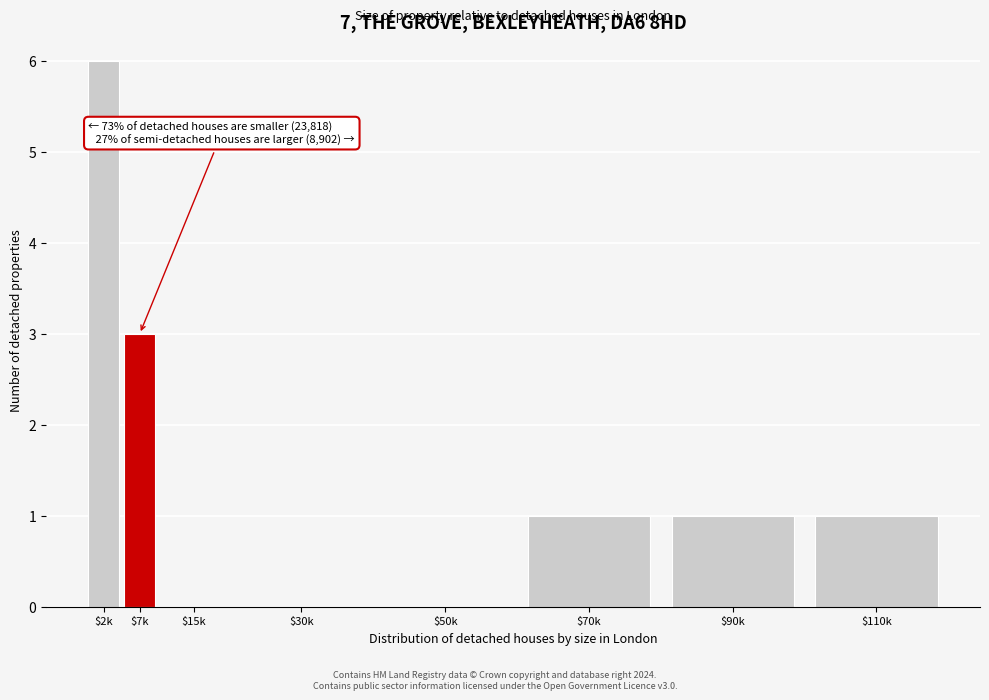

True or false: the data shows 1 at $7k.

False